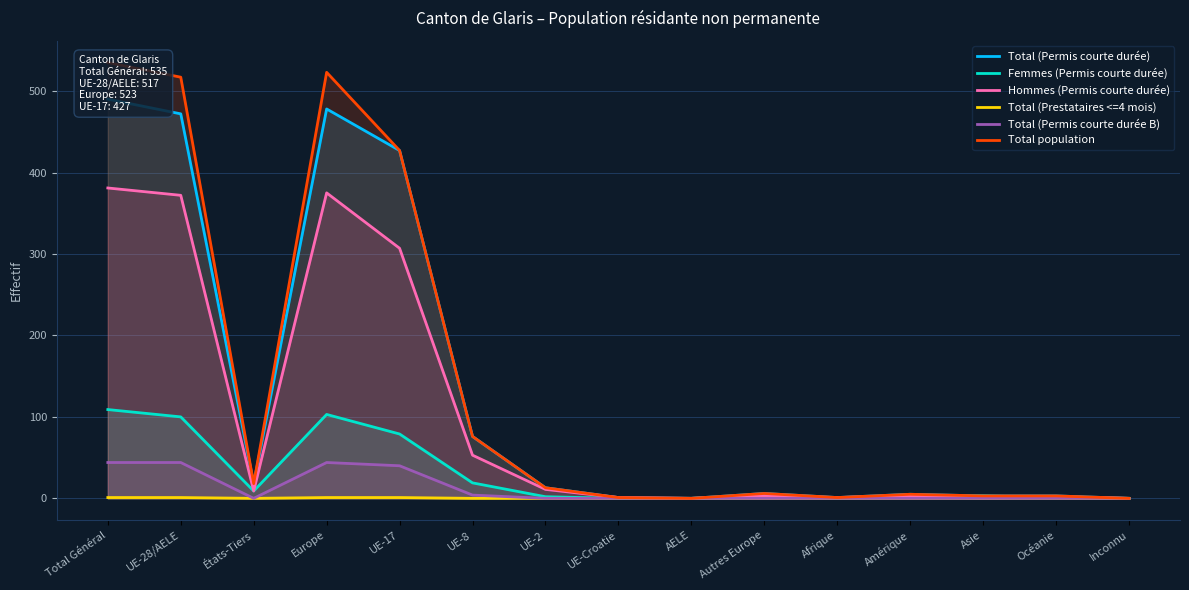

What is the label of the 6th point from the left?

UE-8